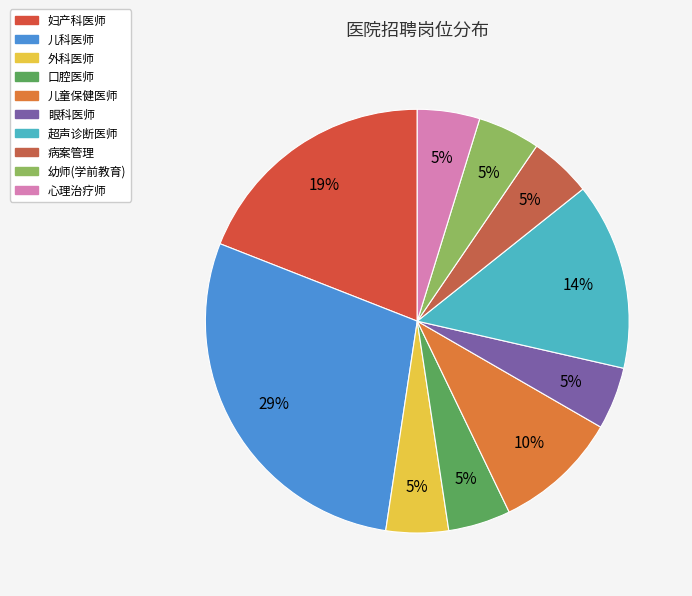

Approximately how many times larger is the value at 外科医师 compared to 口腔医师?

1.0